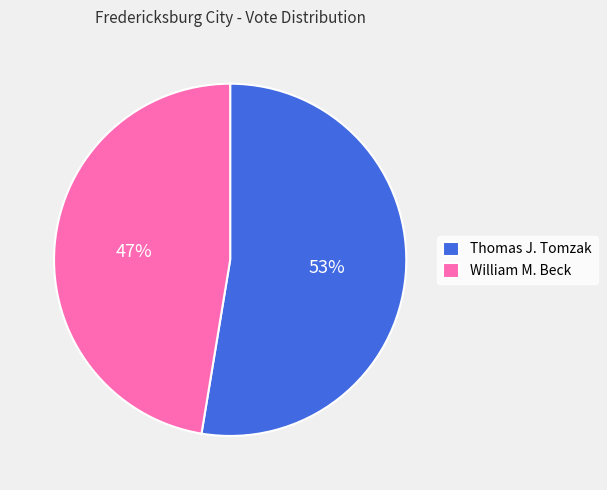

Which has a higher value, William M. Beck or Thomas J. Tomzak?

Thomas J. Tomzak